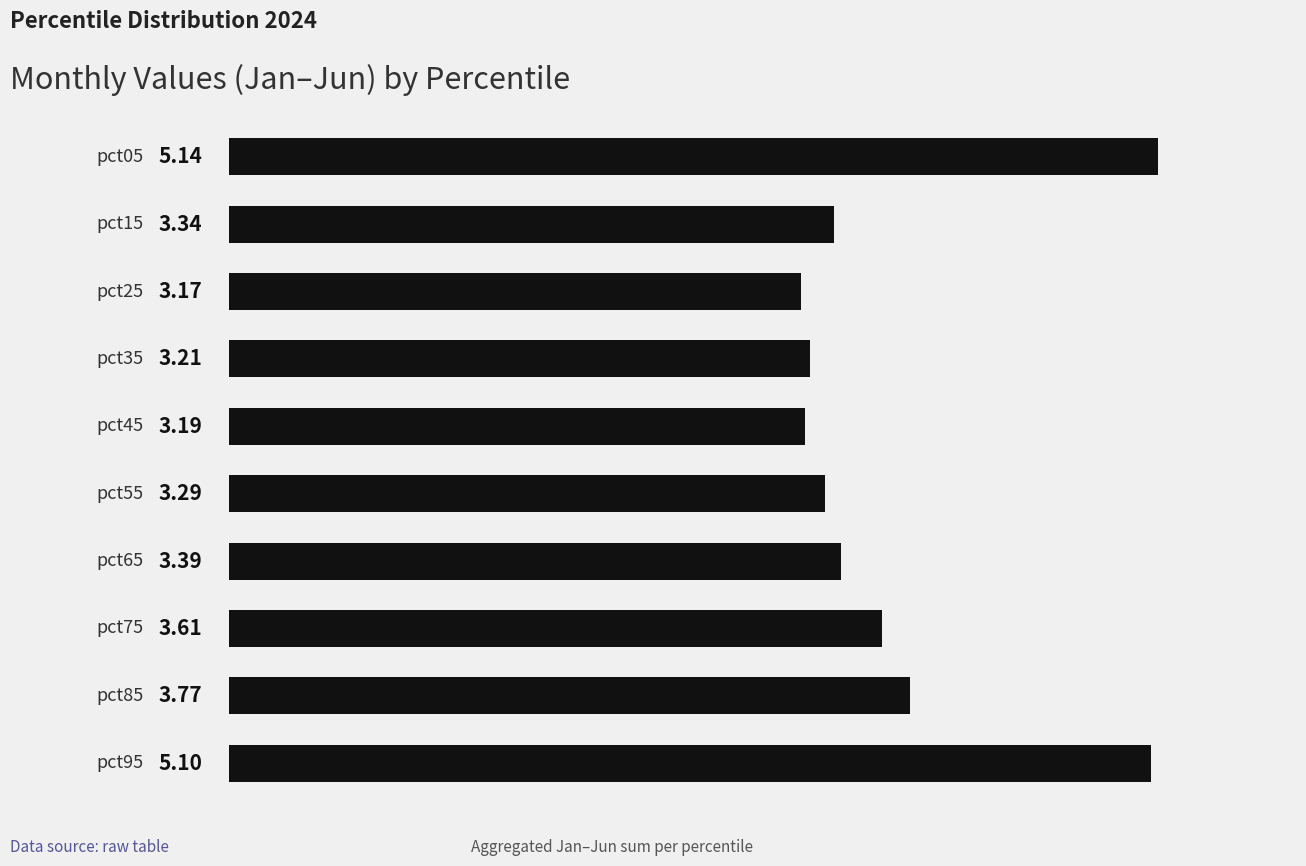

Does the chart contain any negative values?

No